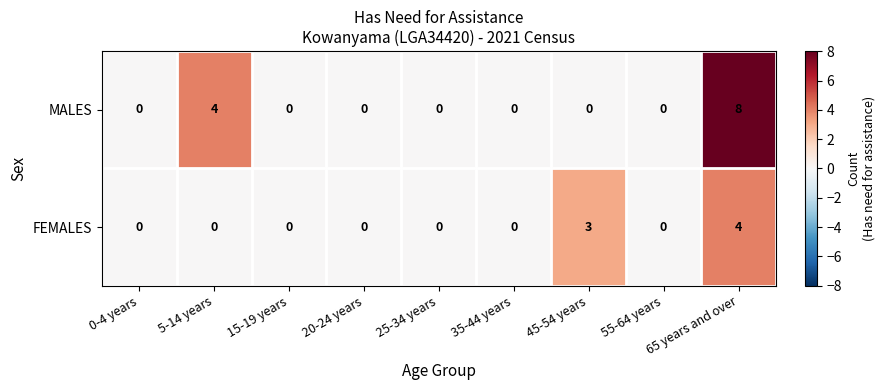

What is the difference between the maximum and minimum values in the FEMALES series?

4